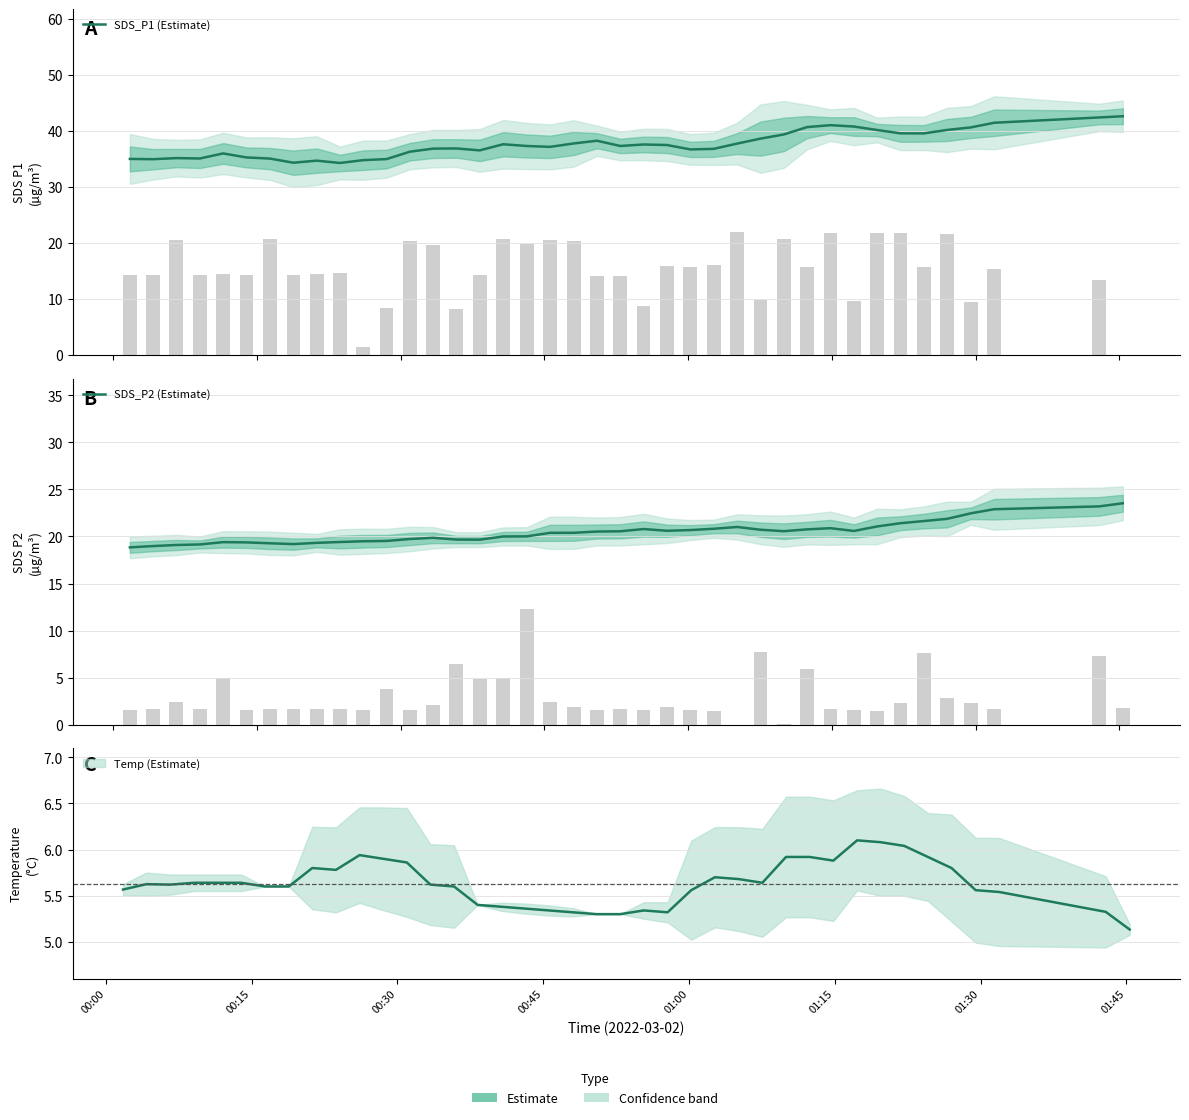

How many groups of bars are there?

40